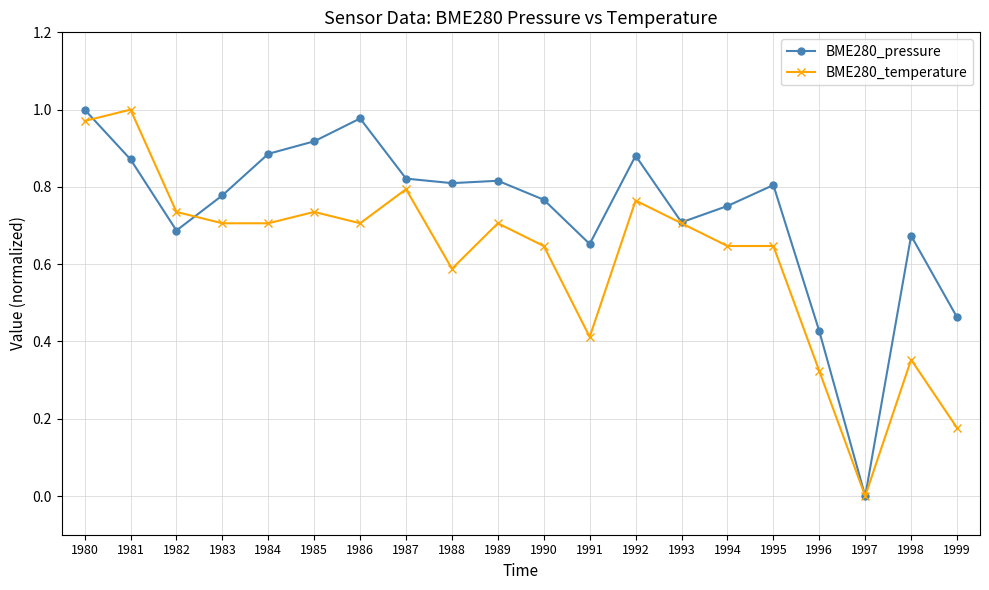

Rank the series by their average value, from lowest to highest.

BME280_temperature, BME280_pressure